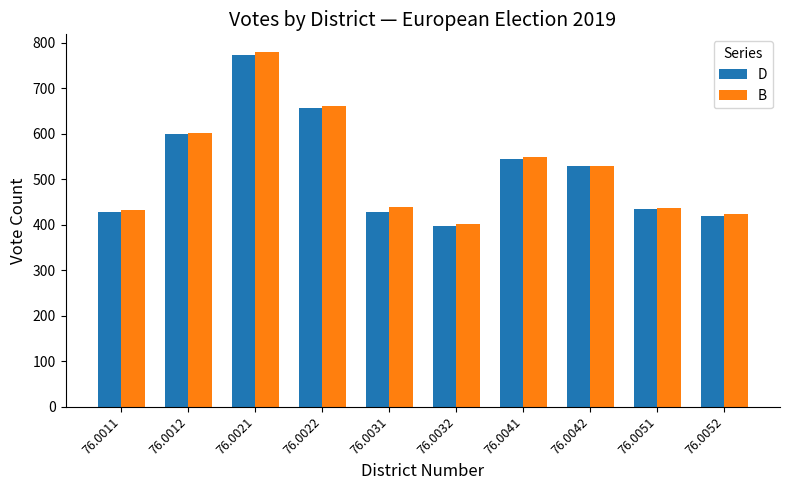

Which series changed the most between 76.0022 and 76.0042?

B